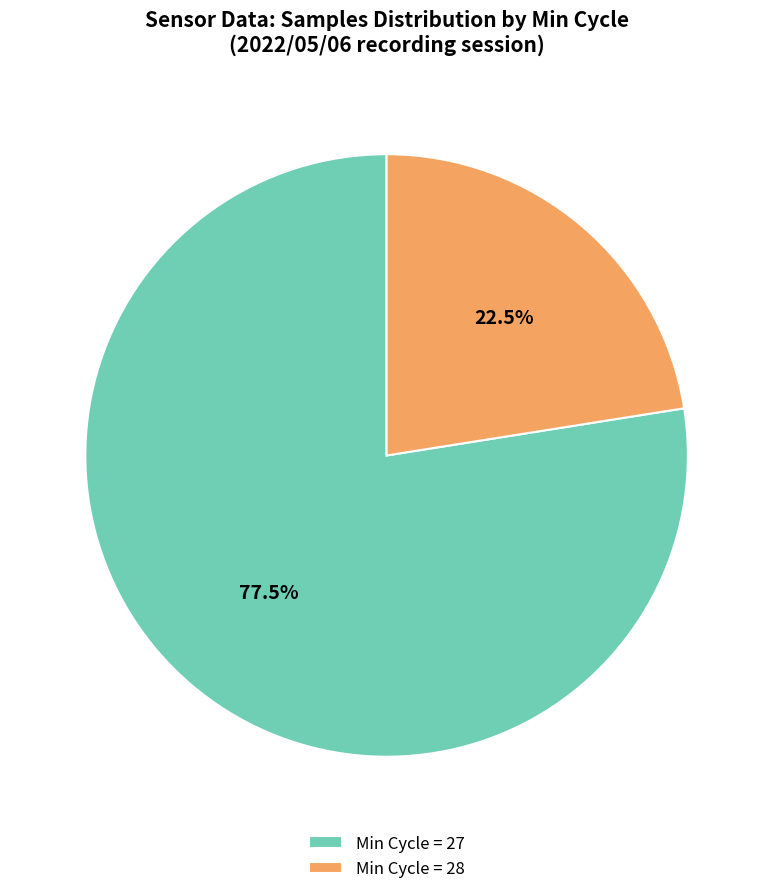

How much of the chart is everything except Min Cycle = 27?

22.5%